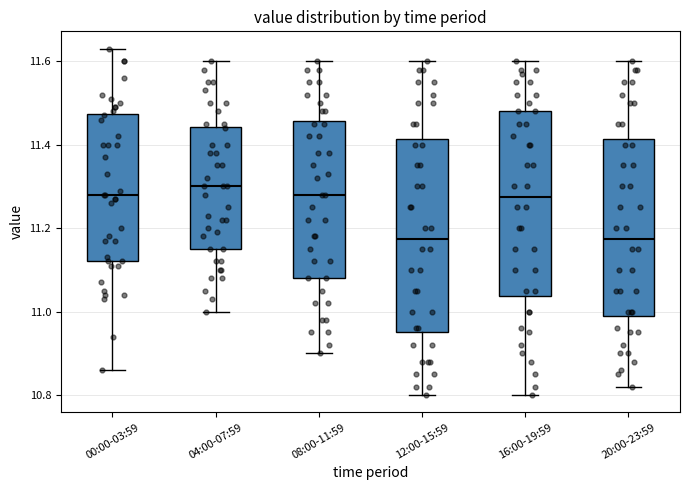

Reading left to right, transcribe this box plot: for each box, give where its median line is, the range the box spans, and where its two whiskers end, as read against the y-axis. The values are not printed on the chart, so give them approximately, as read against the axis.

00:00-03:59: median 11.28, box 11.12 to 11.48, whiskers 10.86 to 11.64
04:00-07:59: median 11.30, box 11.16 to 11.44, whiskers 11.00 to 11.60
08:00-11:59: median 11.28, box 11.08 to 11.46, whiskers 10.90 to 11.60
12:00-15:59: median 11.18, box 10.96 to 11.42, whiskers 10.80 to 11.60
16:00-19:59: median 11.28, box 11.04 to 11.48, whiskers 10.80 to 11.60
20:00-23:59: median 11.18, box 11.00 to 11.42, whiskers 10.82 to 11.60